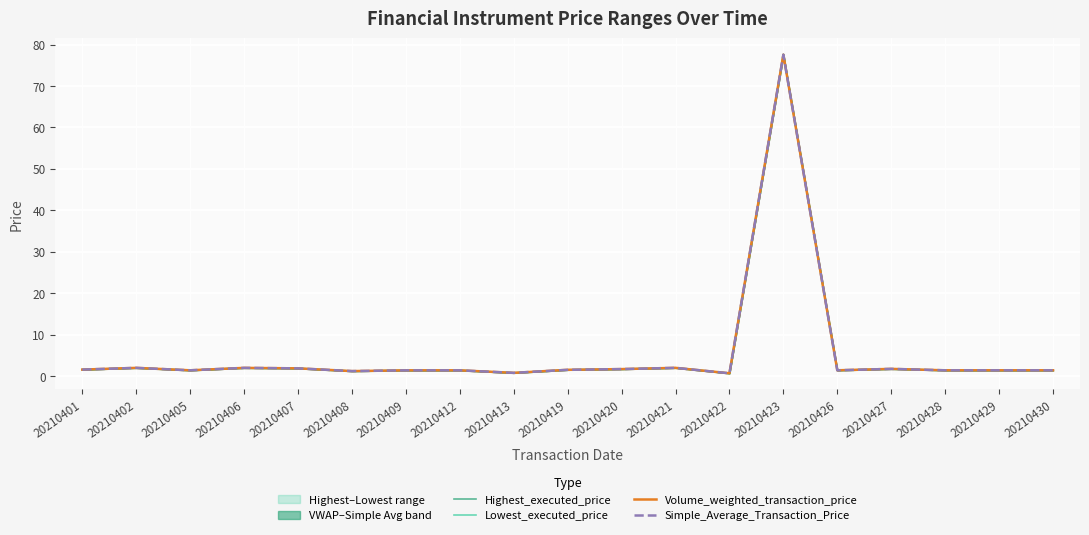

Which series has the largest total across all categories?

Highest_executed_price